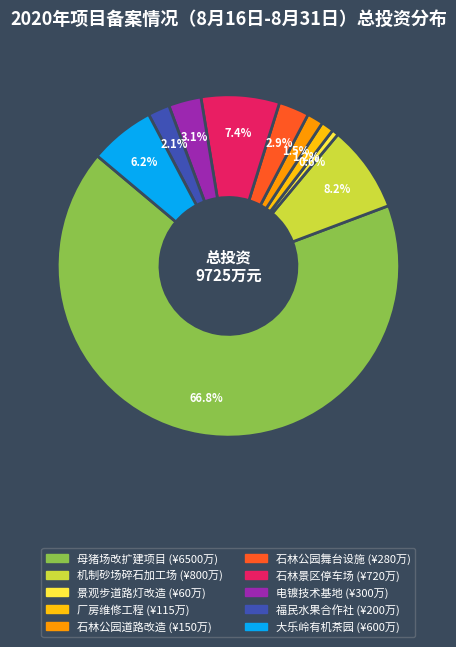

Does any single category account for the majority?

Yes